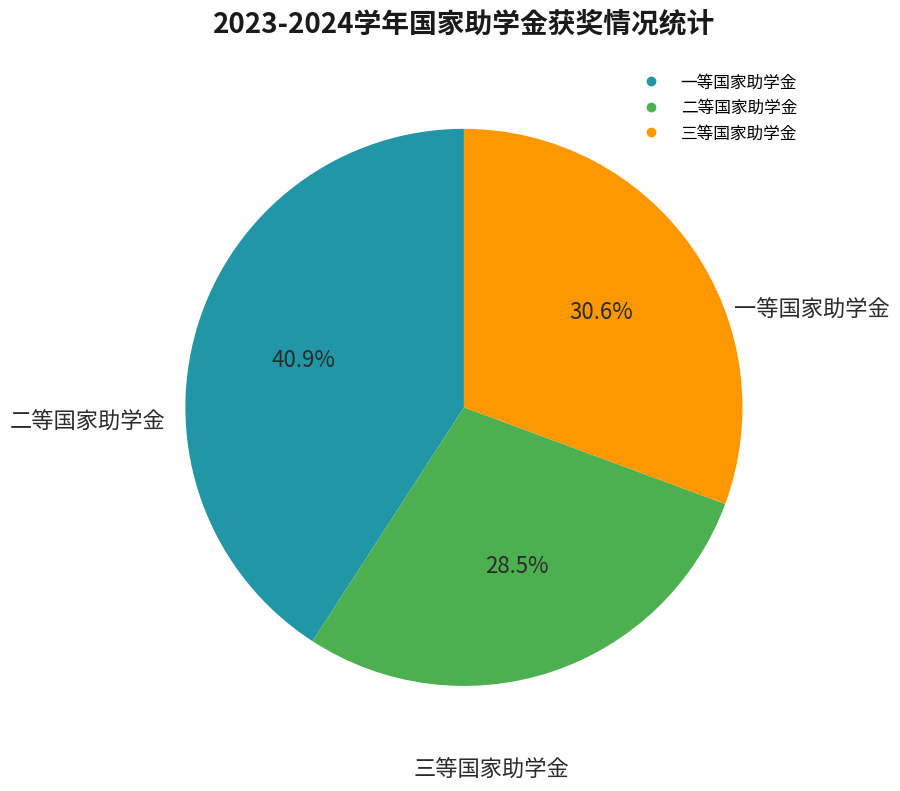

The 一等国家助学金 slice represents 46% of the pie. True or false?

False